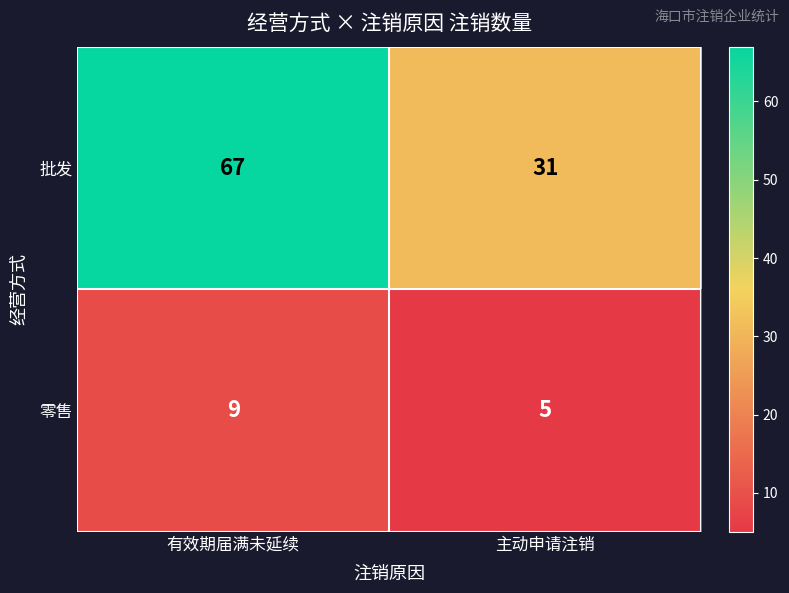

Which label corresponds to the smallest value in the chart?

主动申请注销